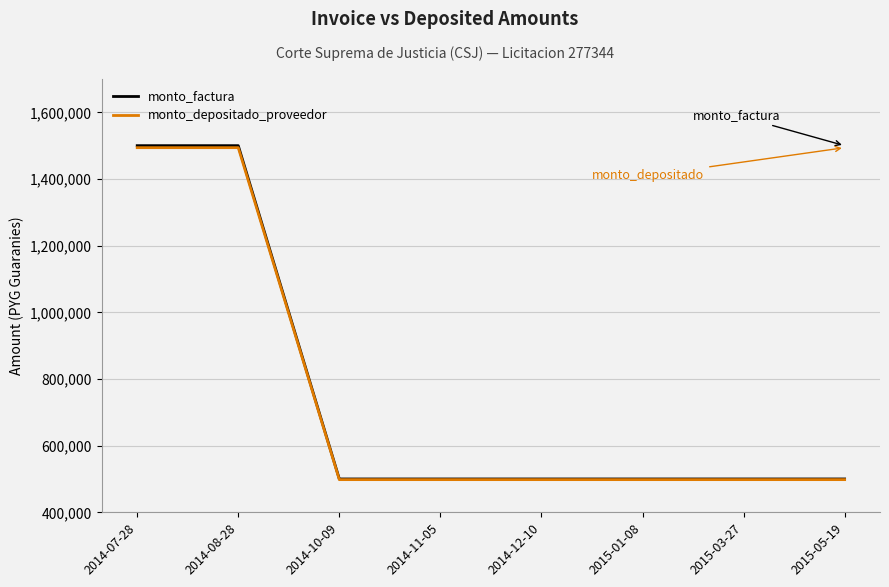

The value of monto_factura at 2015-03-27 is 500000. True or false?

True